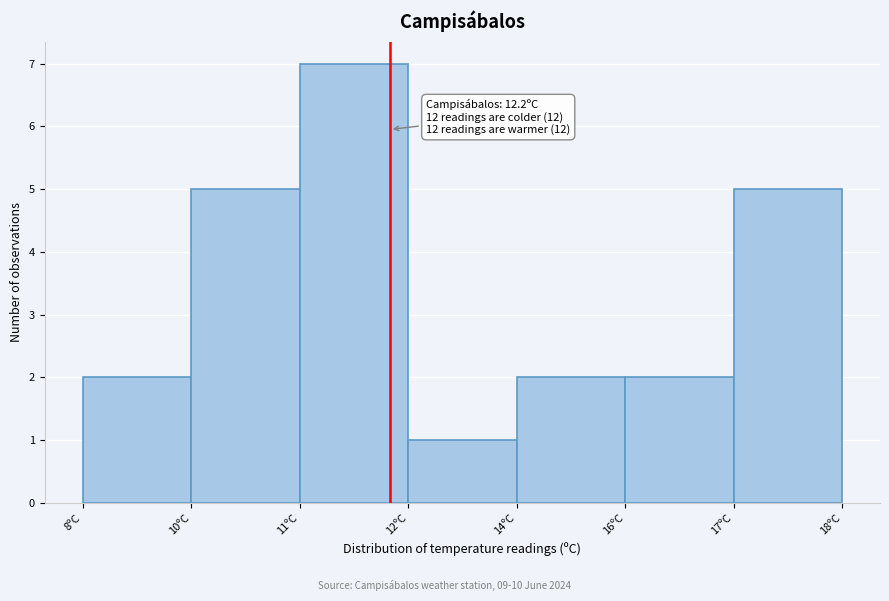

Reading left to right, list all the values displayed in this chart.

8ºC=2	10ºC=5	11ºC=7	12ºC=1	14ºC=2	16ºC=2	17ºC=5